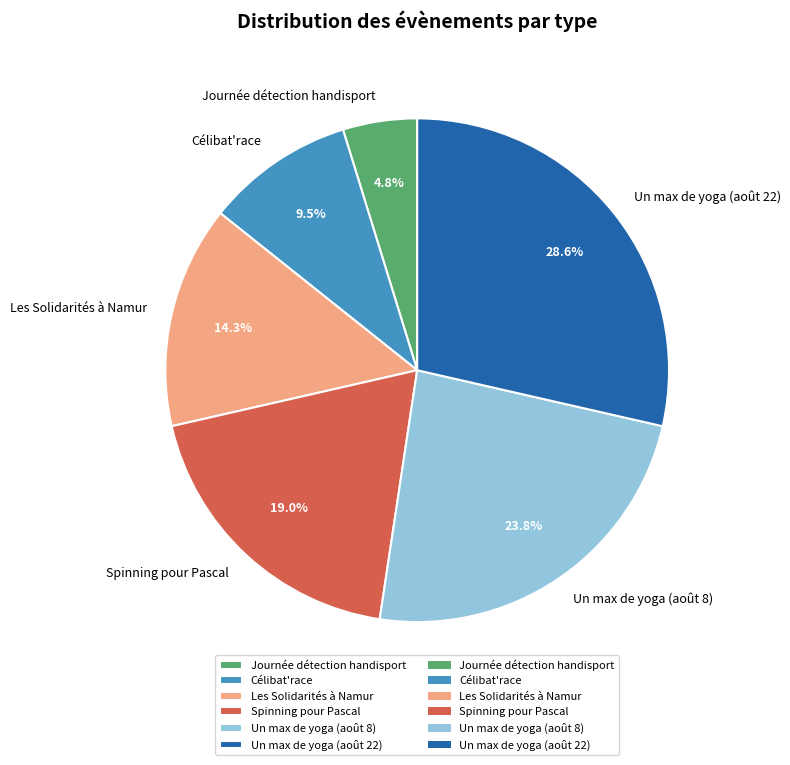

Do Journée détection handisport and Spinning pour Pascal together represent more than half of the pie?

No